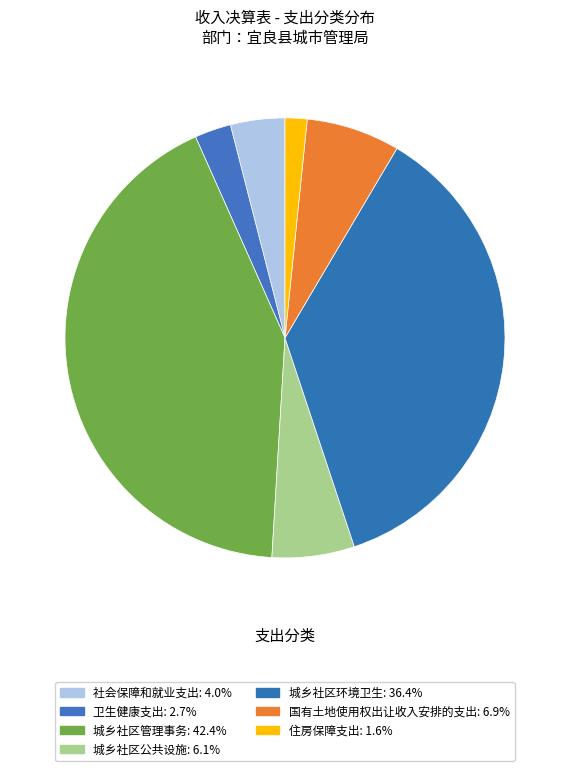

How many slices are in this pie chart?

7